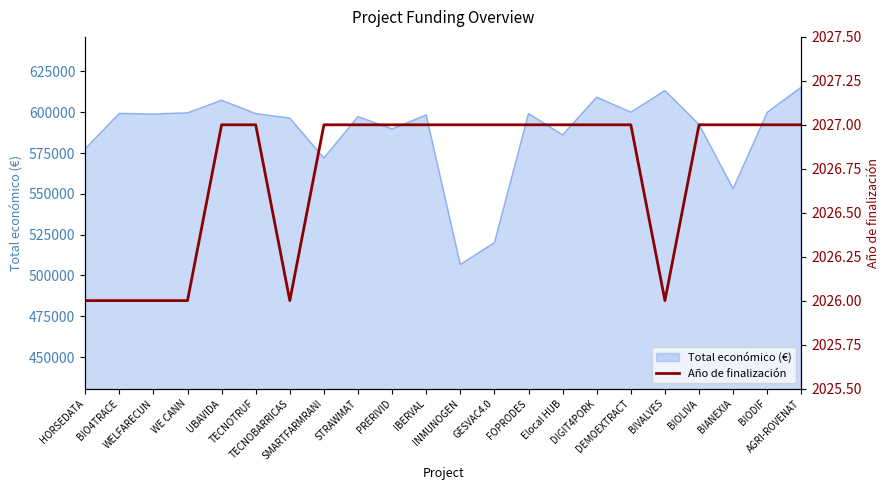

What is the minimum value for Total económico (€)?

506703